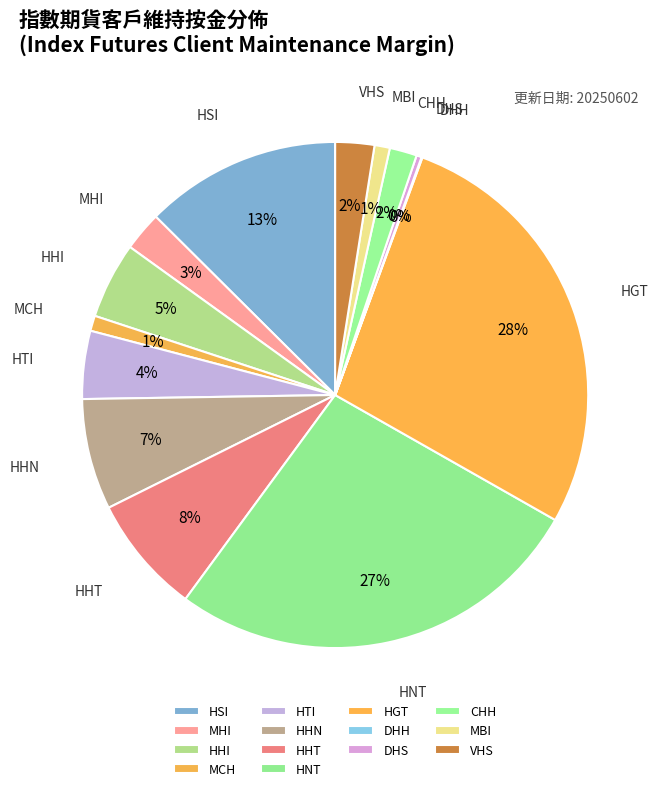

What is the largest slice in the pie chart?

HGT